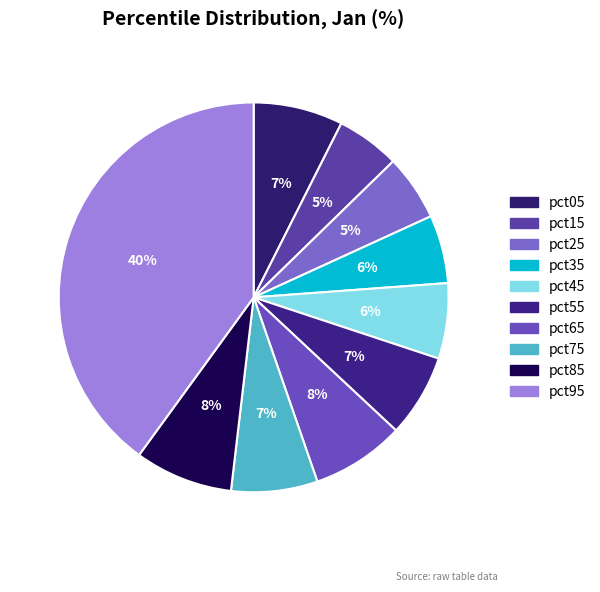

What percentage do pct25 and pct15 together represent?

10.7%